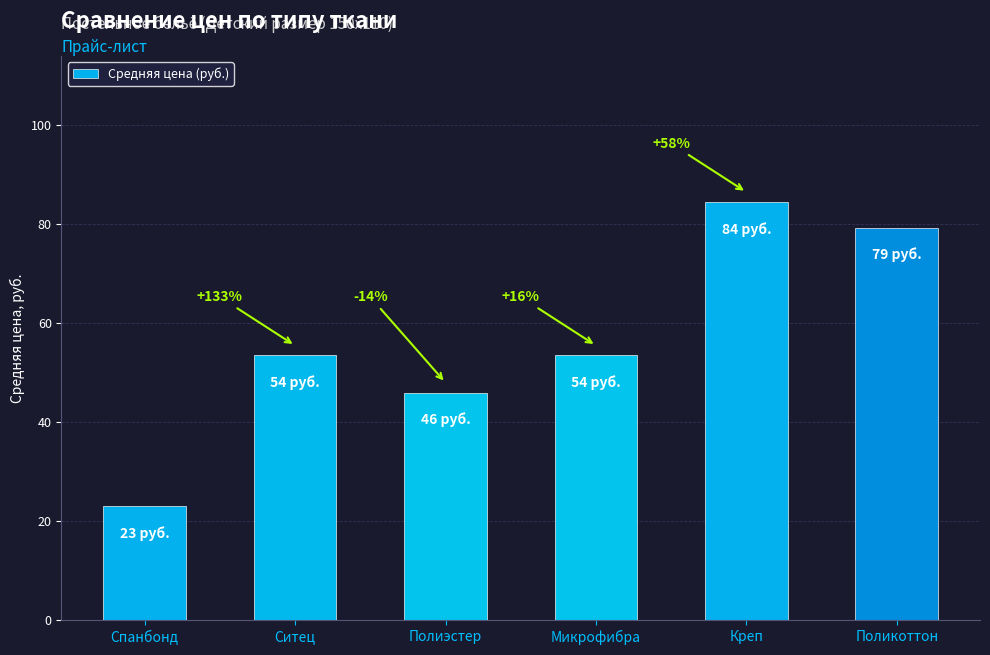

Where is the data nearest to the value 53?

Ситец